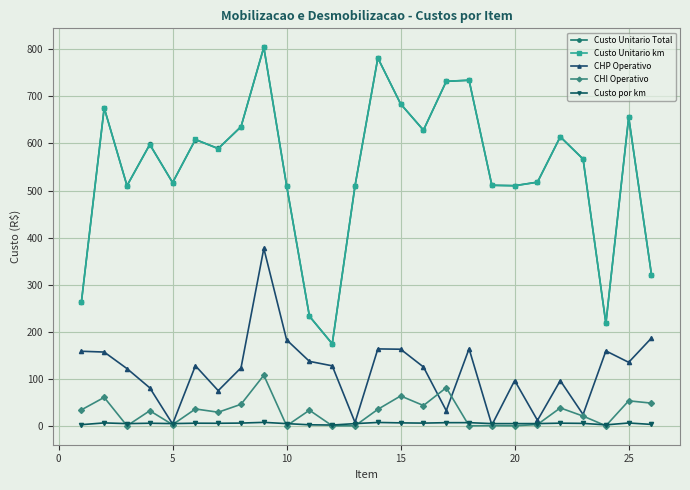

How many series are shown in this chart?

5